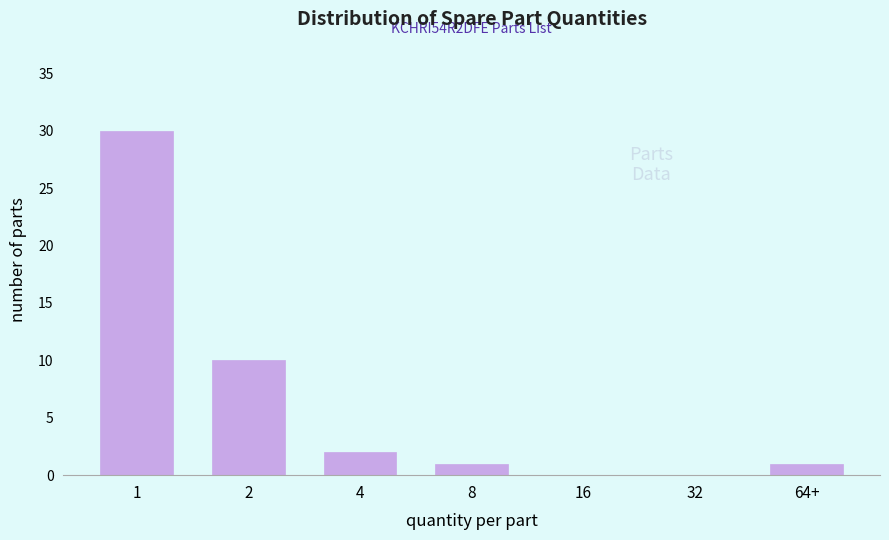

Reading right to left, transcribe all the data shown in this chart.

64+=1	32=0	16=0	8=1	4=2	2=10	1=30